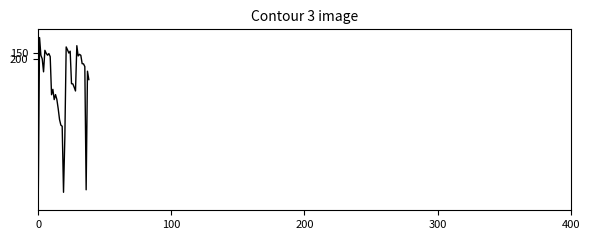

Does the chart display data point markers on the line(s)?

No